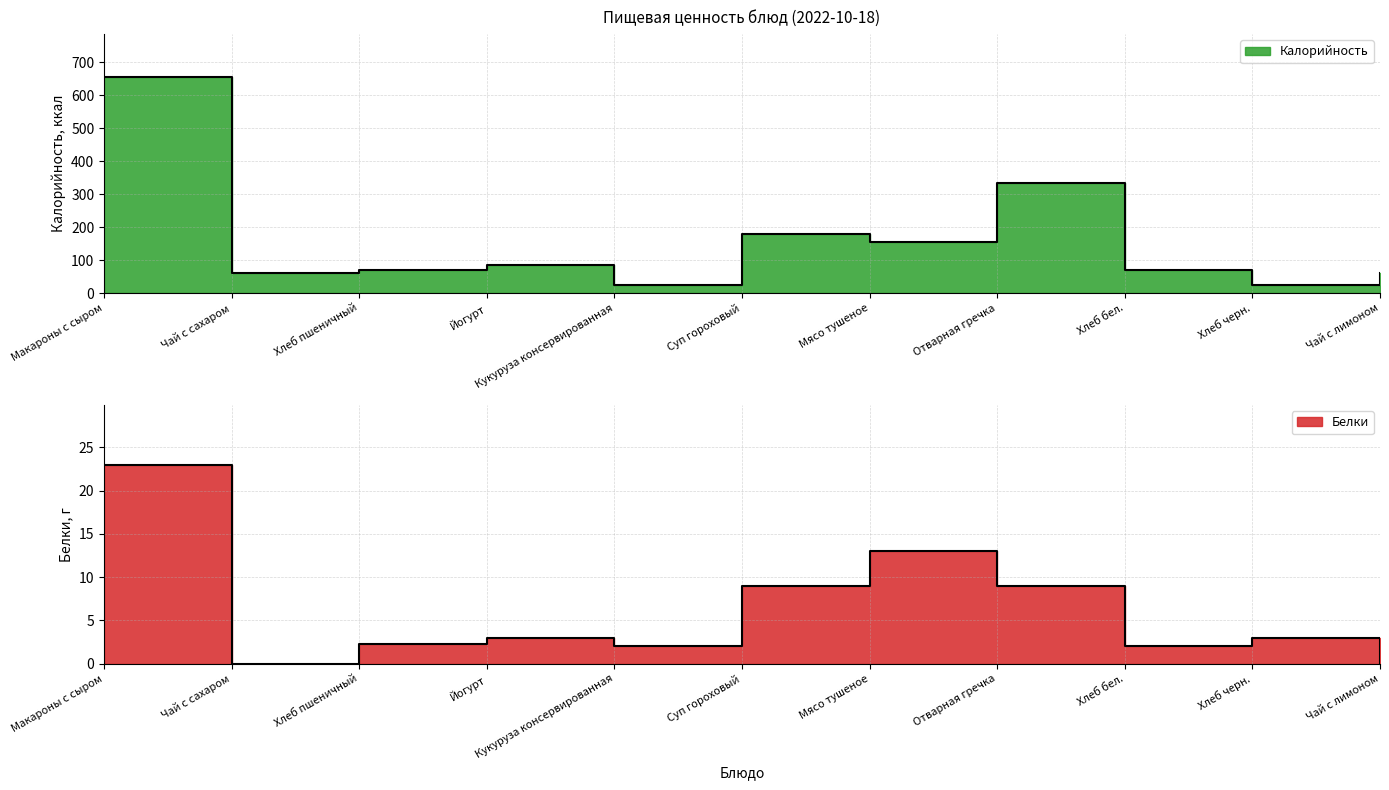

How many values in the Калорийность series exceed 71?

5